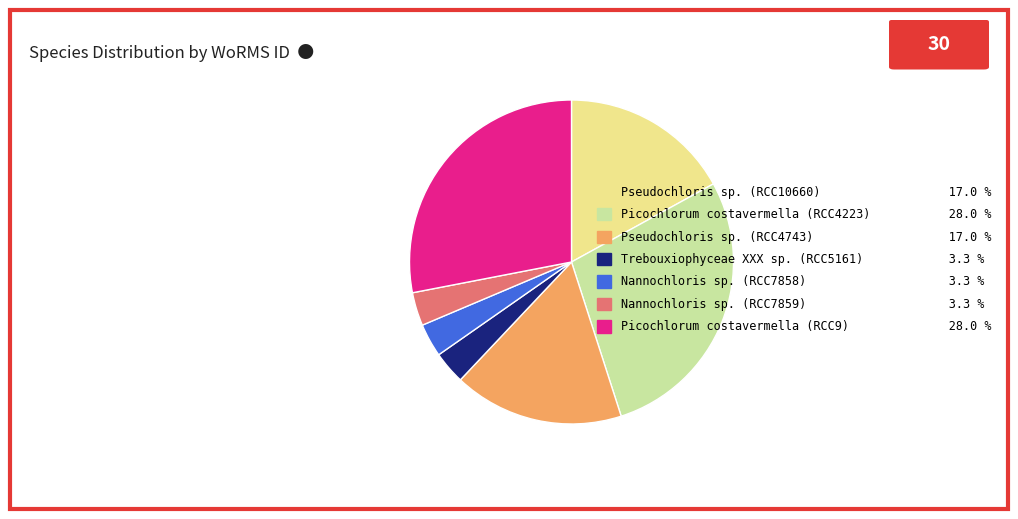

What is the ratio of the value at Pseudochloris sp. (RCC10660) 17.0 % to the value at Picochlorum costavermella (RCC4223) 28.0 %?

0.6